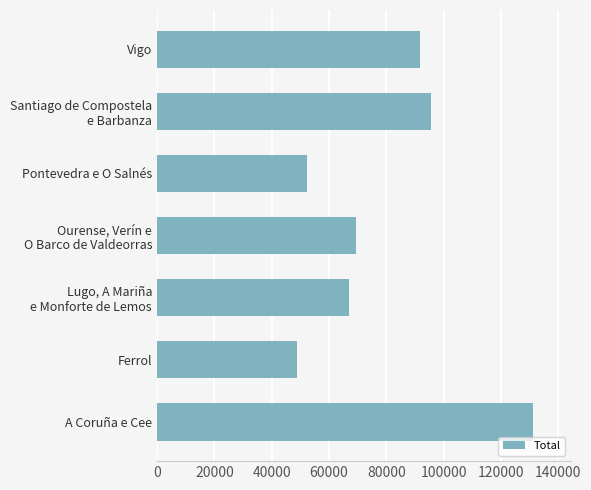

What is the minimum value shown in the chart?

48713